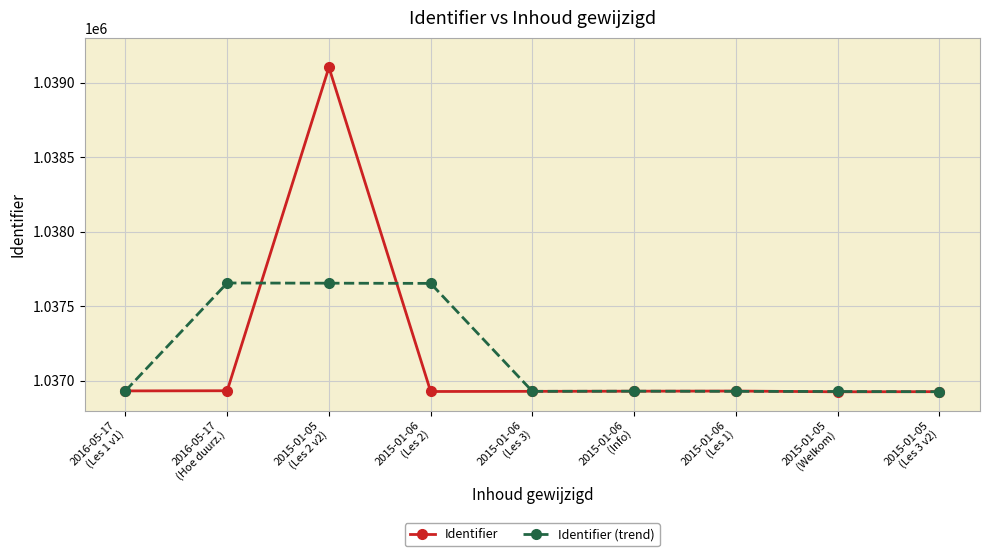

What is the lowest value of the Identifier (trend) series?

1036926.5